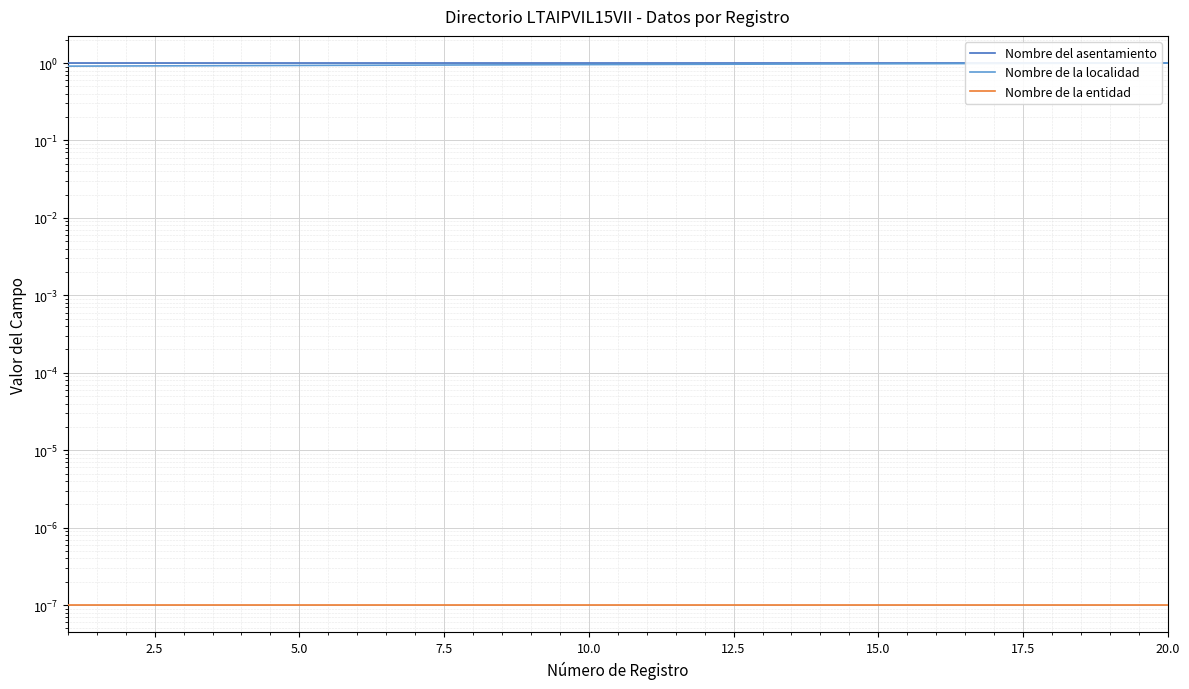

The value of Nombre de la entidad at 15.0 is 0.0. True or false?

False